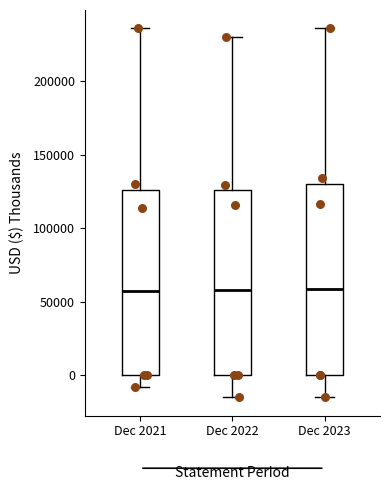

Reading left to right, read every box against the y-axis: the position of its median line, the range the box covers, and the ends of its whiskers. The values are not printed on the chart, so give them approximately, as read against the axis.

Dec 2021: median 55000, box 0 to 125000, whiskers -10000 to 235000
Dec 2022: median 60000, box 0 to 125000, whiskers -15000 to 230000
Dec 2023: median 60000, box 0 to 130000, whiskers -15000 to 235000